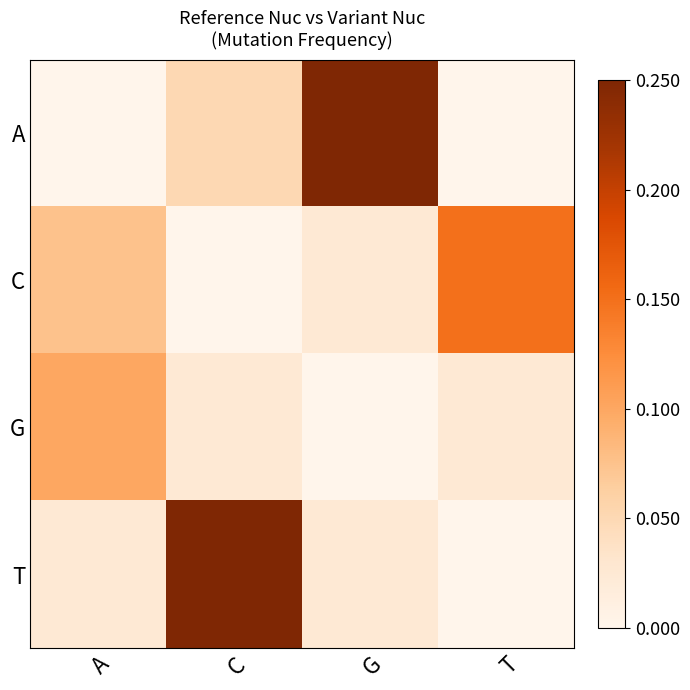

Which series has the widest spread of values?

A